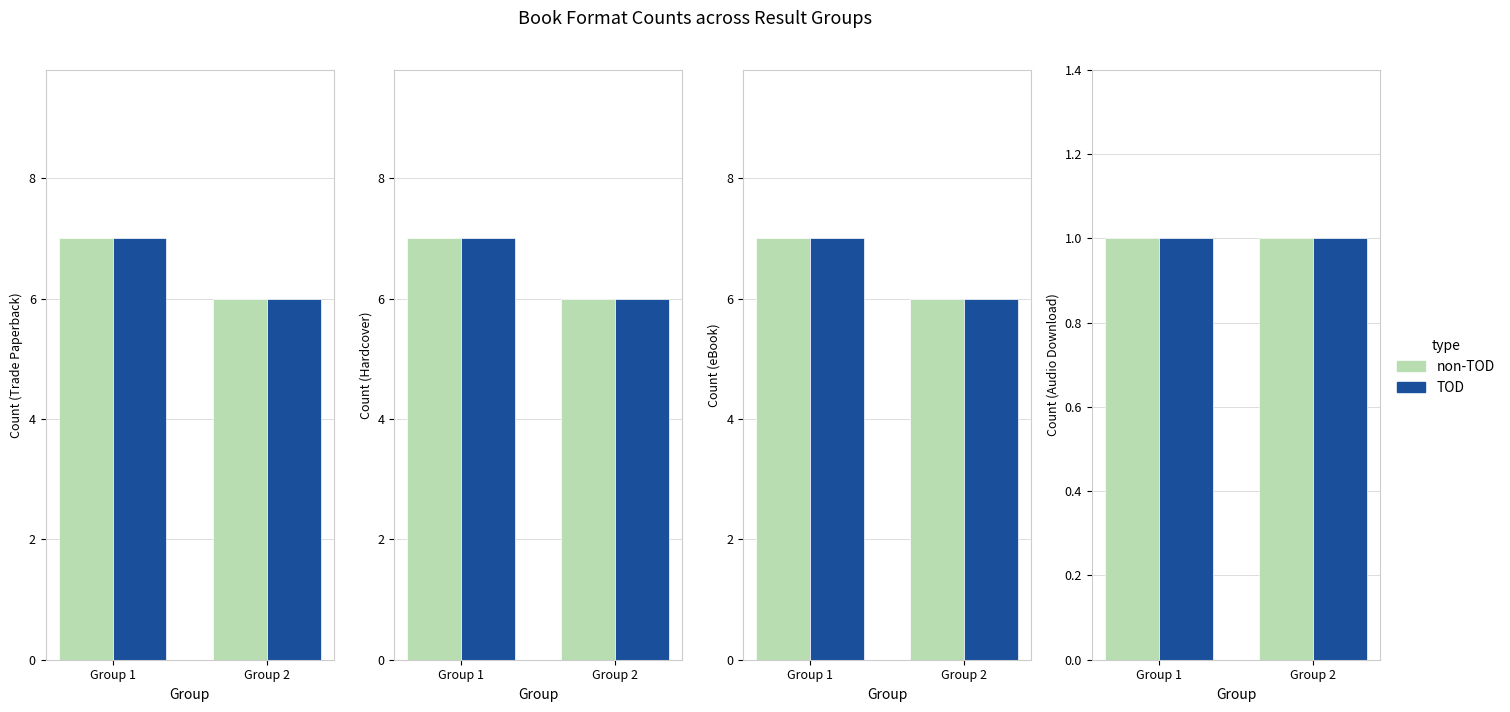

The non-TOD series shows 6 at Group 2. True or false?

True